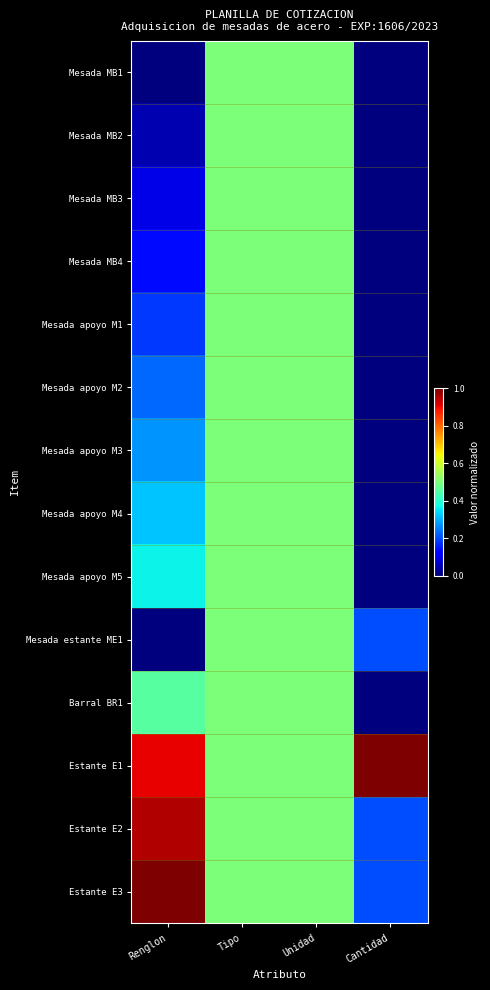

Reading left to right, transcribe all the data shown in this chart.

Mesada MB1: Renglon=0.0	Tipo=0.5	Unidad=0.5	Cantidad=0.0
Mesada MB2: Renglon=0.0	Tipo=0.5	Unidad=0.5	Cantidad=0.0
Mesada MB3: Renglon=0.1	Tipo=0.5	Unidad=0.5	Cantidad=0.0
Mesada MB4: Renglon=0.1	Tipo=0.5	Unidad=0.5	Cantidad=0.0
Mesada apoyo M1: Renglon=0.2	Tipo=0.5	Unidad=0.5	Cantidad=0.0
Mesada apoyo M2: Renglon=0.2	Tipo=0.5	Unidad=0.5	Cantidad=0.0
Mesada apoyo M3: Renglon=0.3	Tipo=0.5	Unidad=0.5	Cantidad=0.0
Mesada apoyo M4: Renglon=0.3	Tipo=0.5	Unidad=0.5	Cantidad=0.0
Mesada apoyo M5: Renglon=0.4	Tipo=0.5	Unidad=0.5	Cantidad=0.0
Mesada estante ME1: Renglon=0.0	Tipo=0.5	Unidad=0.5	Cantidad=0.2
Barral BR1: Renglon=0.5	Tipo=0.5	Unidad=0.5	Cantidad=0.0
Estante E1: Renglon=0.9	Tipo=0.5	Unidad=0.5	Cantidad=1.0
Estante E2: Renglon=1.0	Tipo=0.5	Unidad=0.5	Cantidad=0.2
Estante E3: Renglon=1.0	Tipo=0.5	Unidad=0.5	Cantidad=0.2